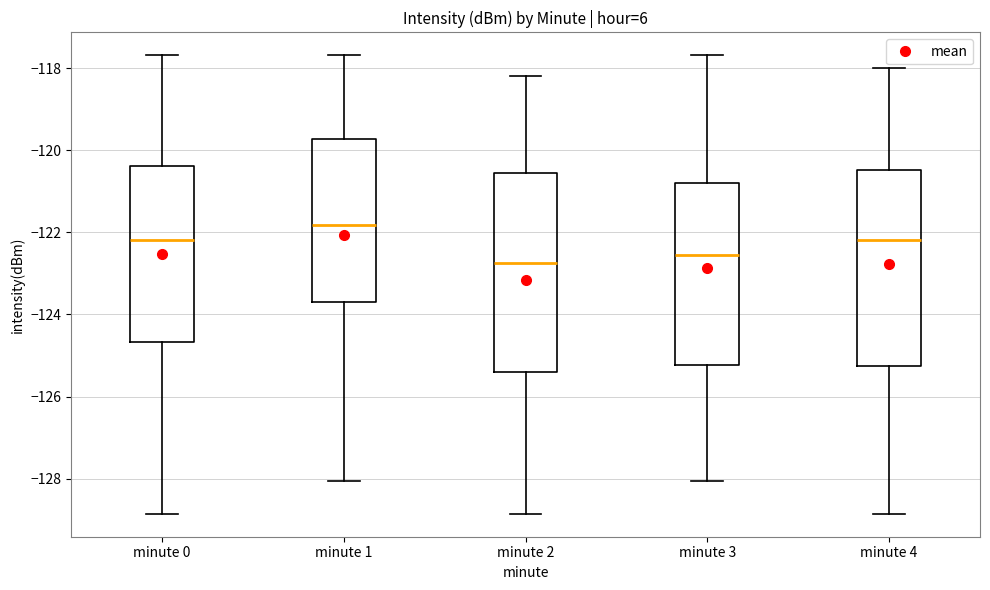

Reading left to right, transcribe this box plot: for each box, give where its median line is, the range the box spans, and where its two whiskers end, as read against the y-axis. The values are not printed on the chart, so give them approximately, as read against the axis.

minute 0: median -122.2, box -124.6 to -120.4, whiskers -128.8 to -117.6
minute 1: median -121.8, box -123.8 to -119.8, whiskers -128.0 to -117.6
minute 2: median -122.8, box -125.4 to -120.6, whiskers -128.8 to -118.2
minute 3: median -122.6, box -125.2 to -120.8, whiskers -128.0 to -117.6
minute 4: median -122.2, box -125.2 to -120.4, whiskers -128.8 to -118.0